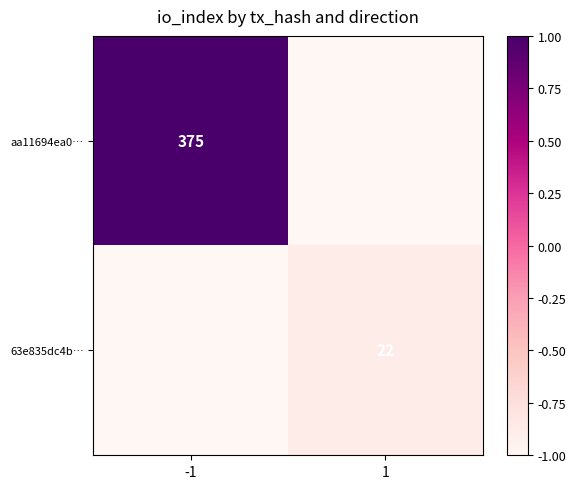

The 63e835dc4b… series shows 38 at 1. True or false?

False